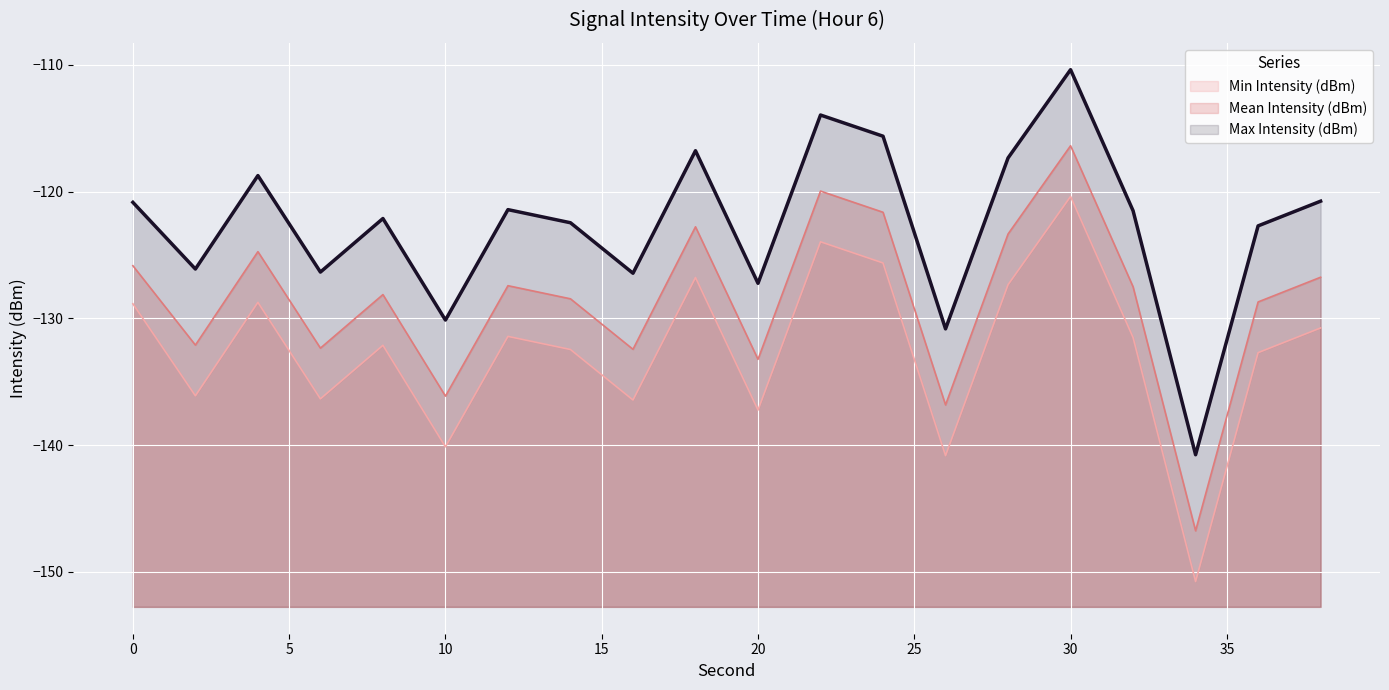

Is the value of Mean Intensity (dBm) at 36 greater than the value of Min Intensity (dBm) at 30?

No